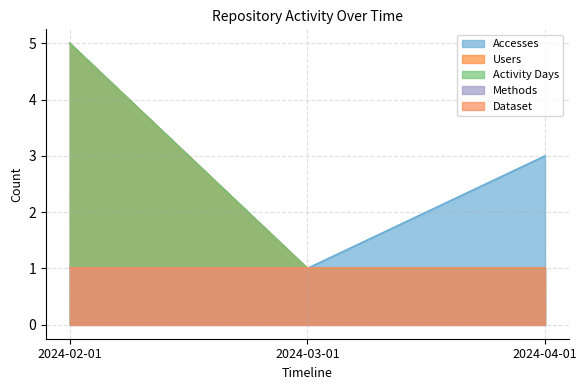

How many lines are shown in the chart?

5